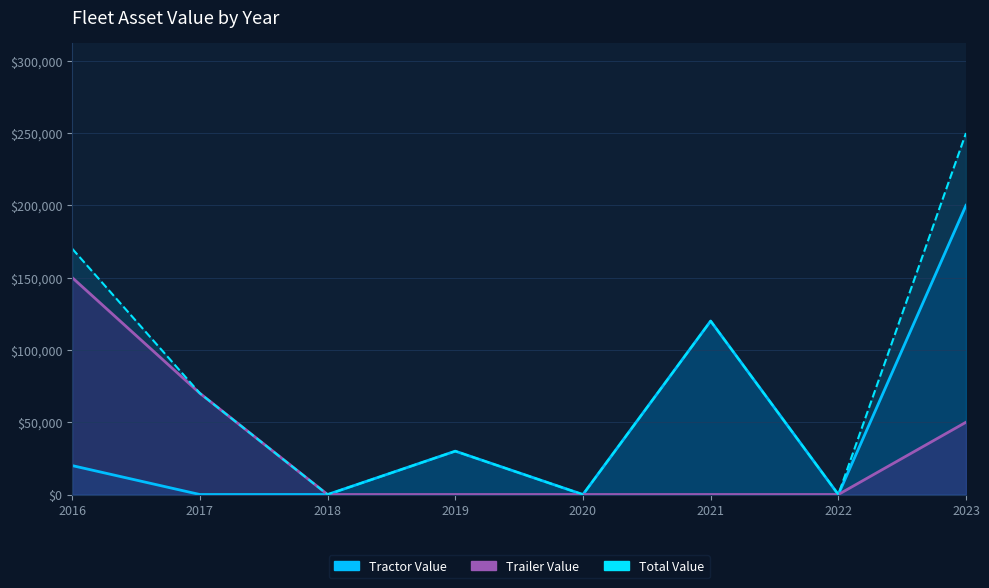

Does the chart have visible grid lines?

Yes